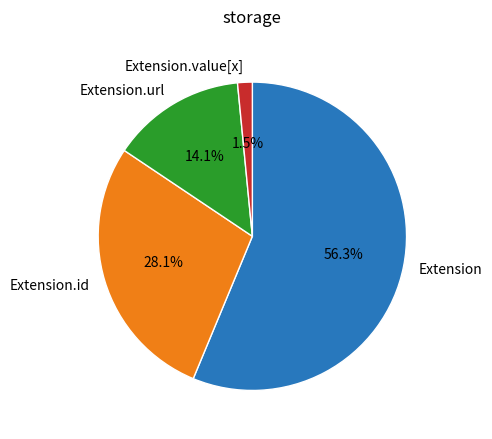

What portion of the pie excludes Extension.url?

85.9%